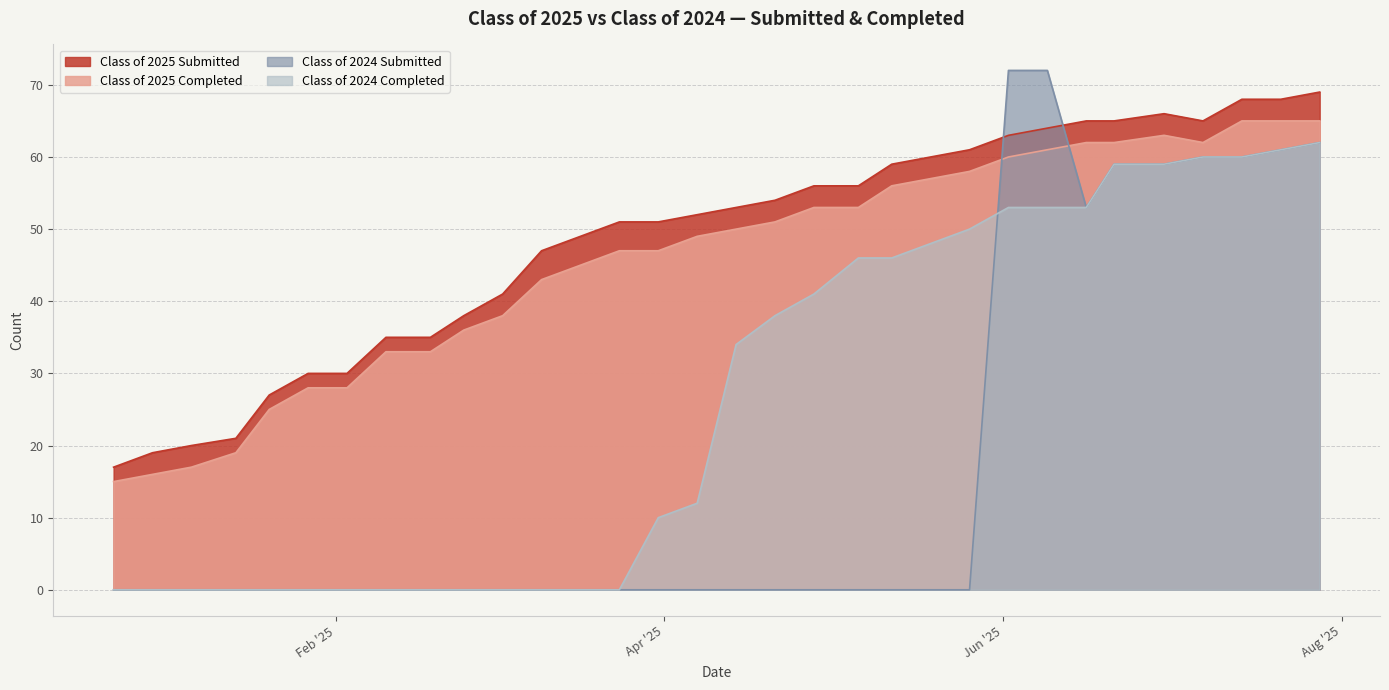

The value of Class of 2024 Submitted at 02/03/2025 is -49. True or false?

False